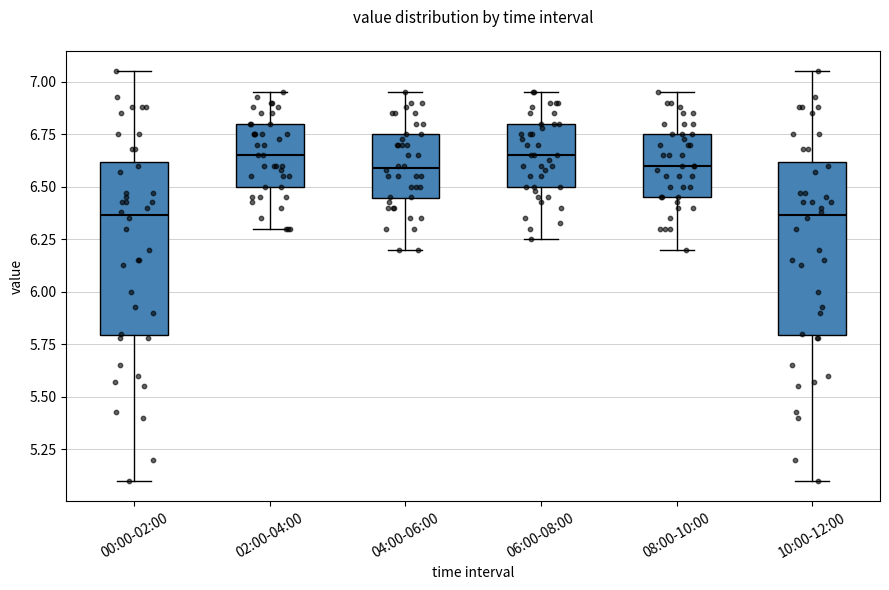

Where is the lower edge of the box for 10:00-12:00 on the y-axis? The values are not printed on the chart, so give them approximately, as read against the axis.

5.80